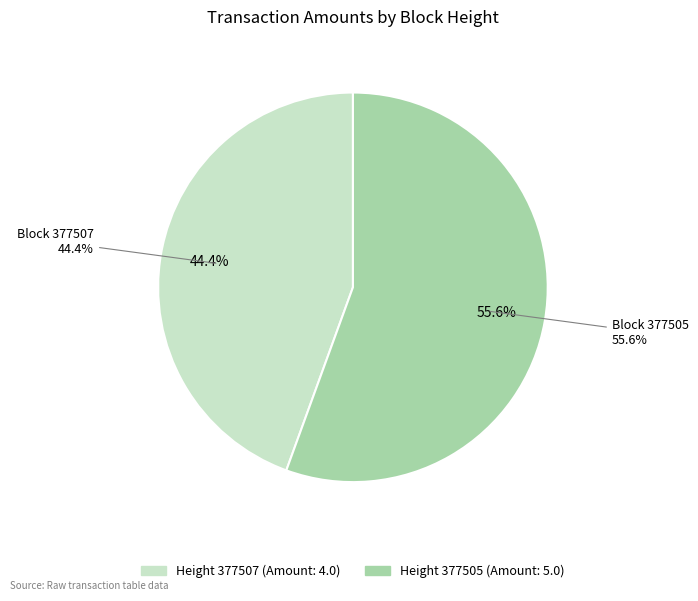

Do 377505 and 377507 together represent more than half of the pie?

Yes